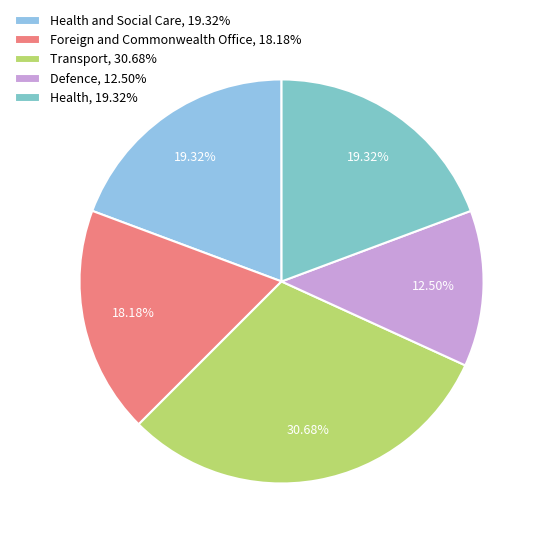

Is there any slice that represents more than half of the pie?

No